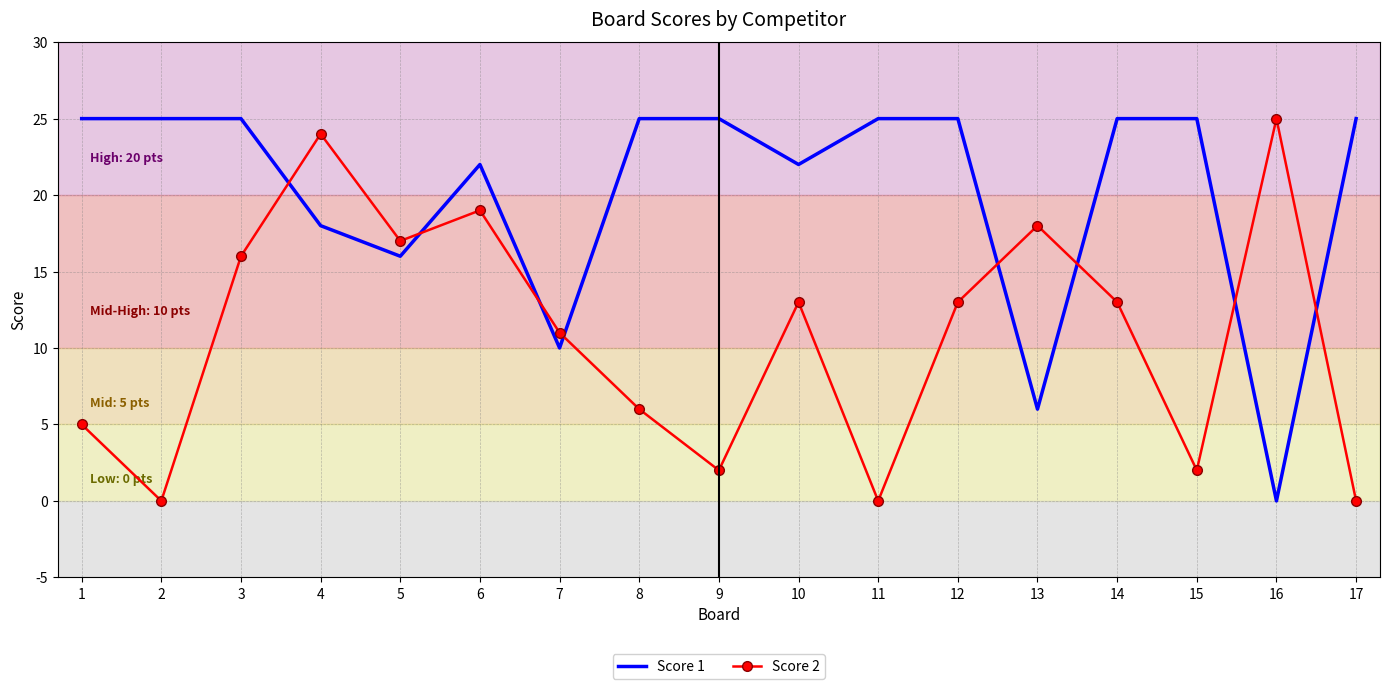

At which label is Score 1 closest to 12?

7